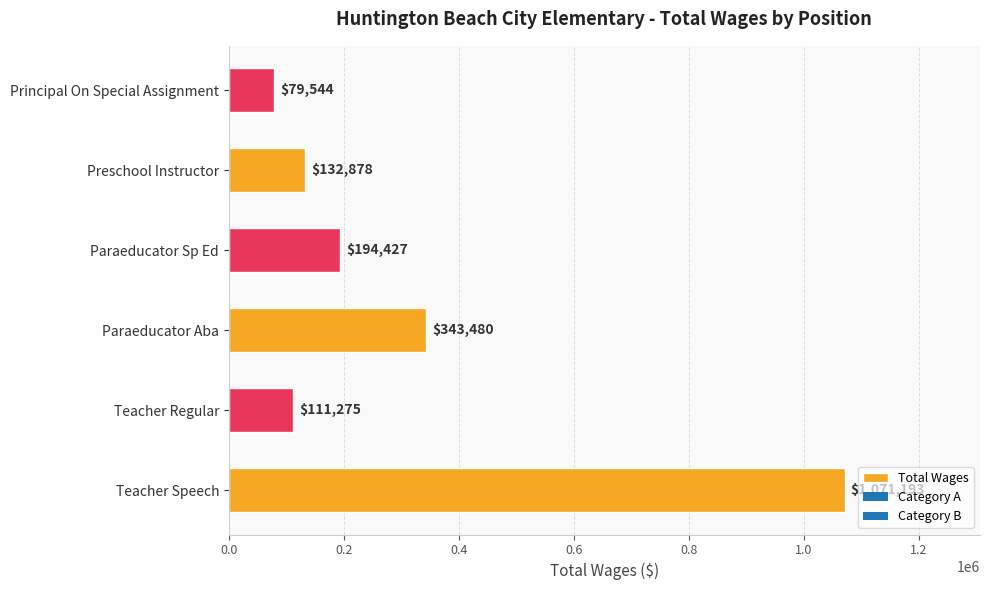

Rank the categories by value from highest to lowest.

Teacher Speech, Paraeducator Aba, Paraeducator Sp Ed, Preschool Instructor, Teacher Regular, Principal On Special Assignment